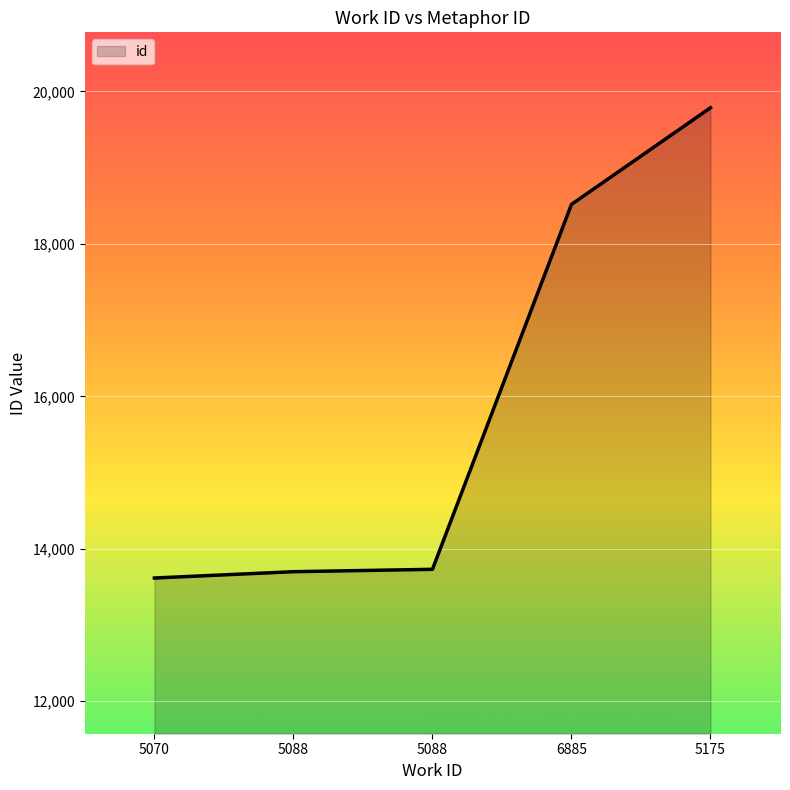

What is the difference between the values at 6885 and 5088?

4787